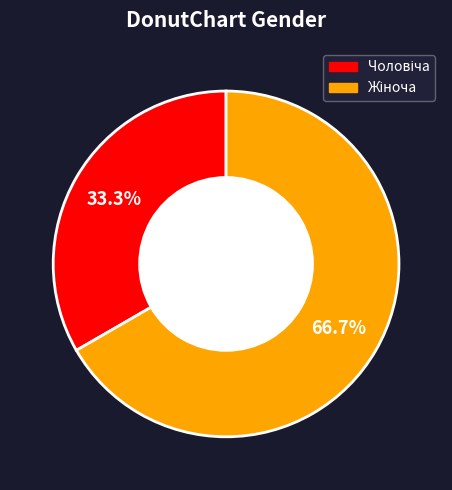

Does any single category account for the majority?

Yes